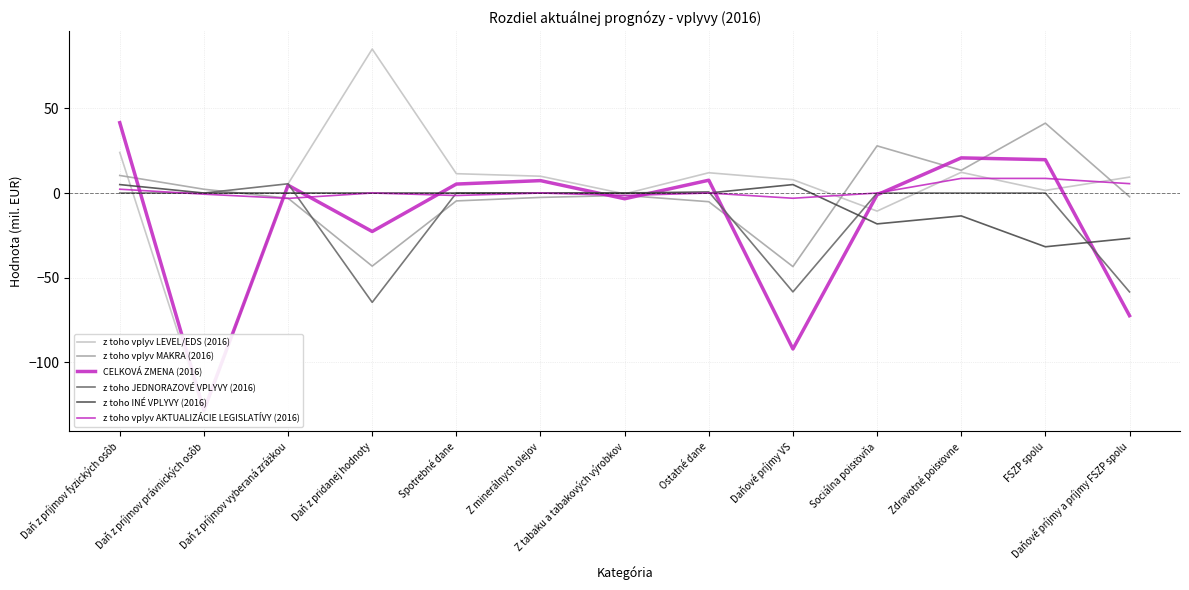

At which category does z toho vplyv MAKRA (2016) reach its first local peak?

Z tabaku a tabakových výrobkov